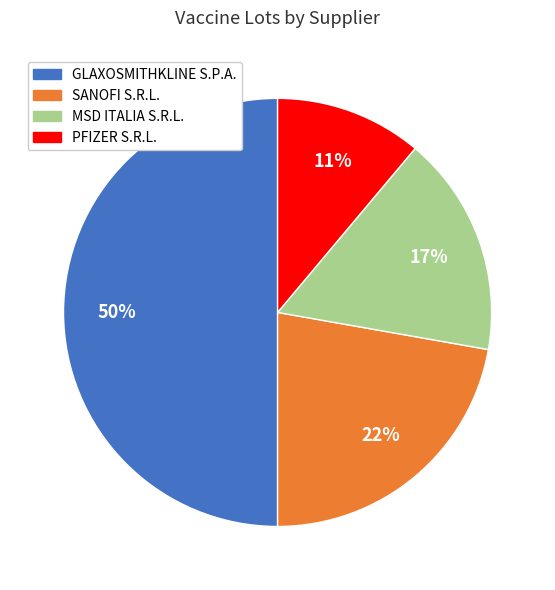

To the nearest percent, what percentage of the pie is SANOFI S.R.L.?

22%